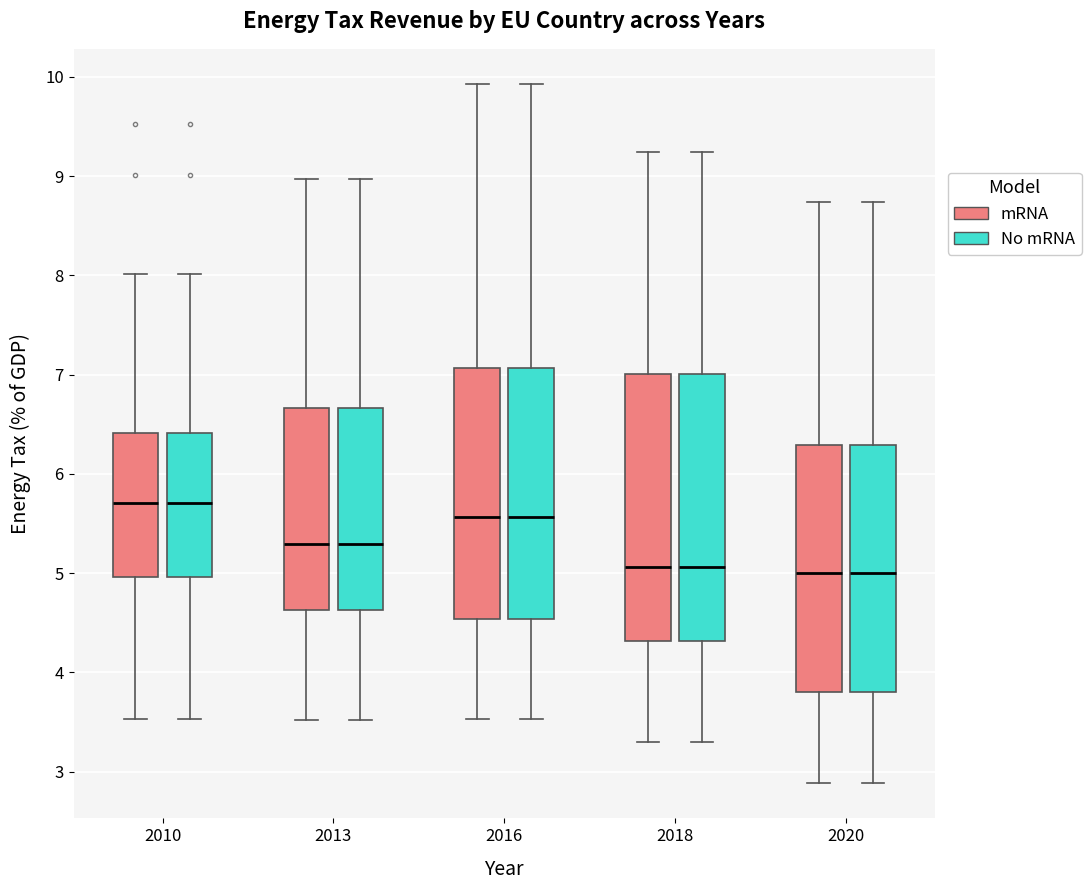

Where does the upper whisker of the box for 2013 (mRNA) end on the y-axis? The values are not printed on the chart, so give them approximately, as read against the axis.

9.0